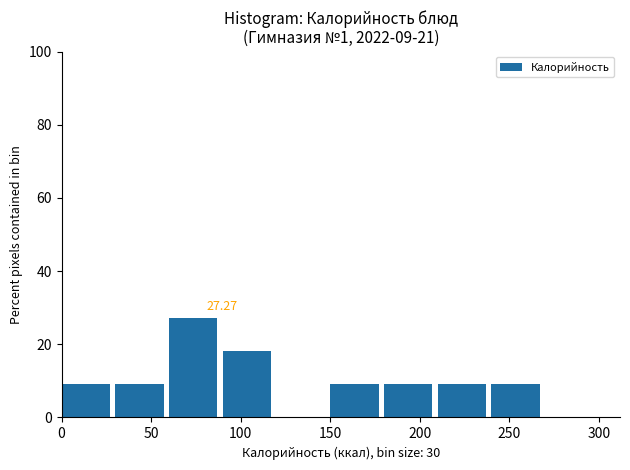

Over which range of the x-axis is the bar tallest?

60 to 90